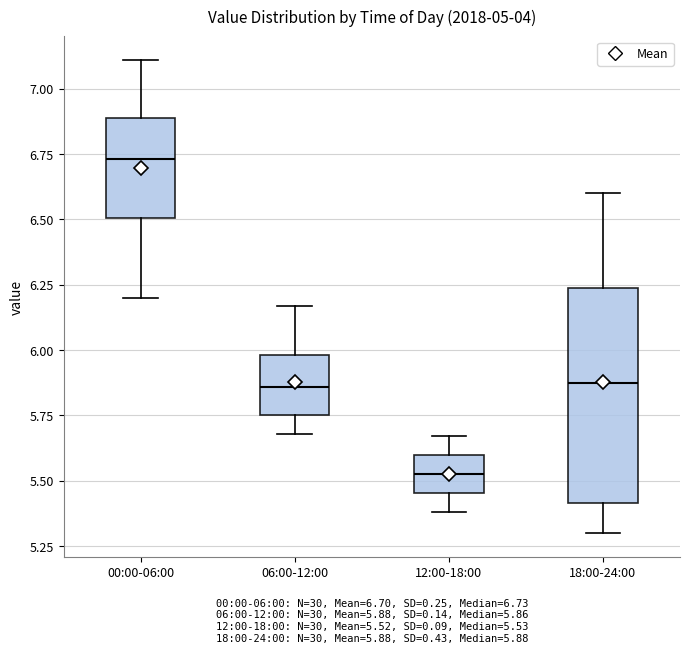

Which box is the tallest, from its lower edge to its upper edge?

18:00-24:00